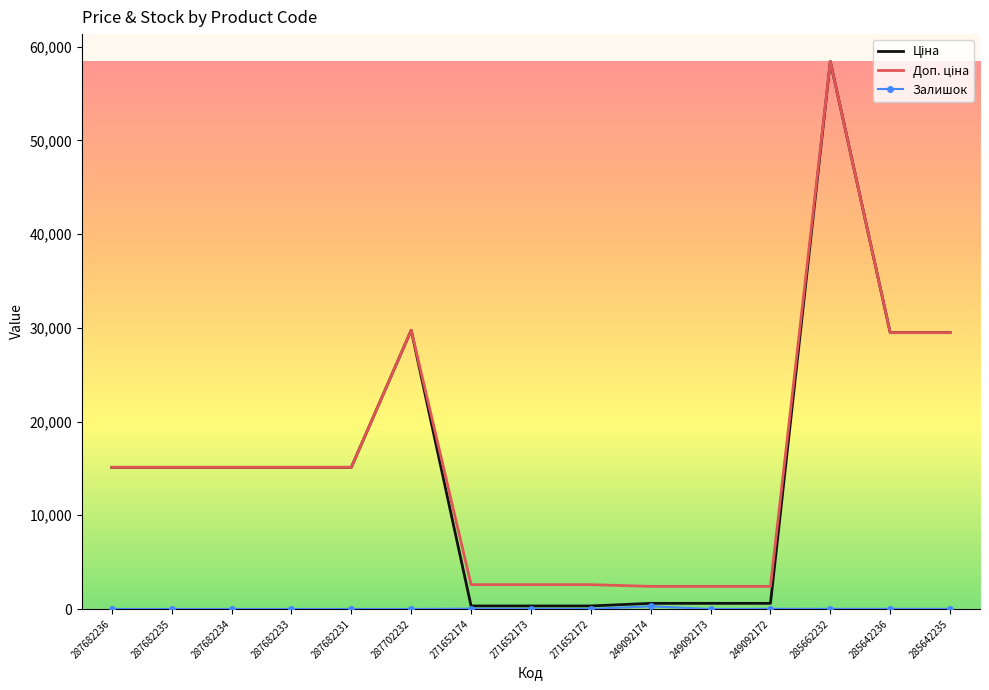

Which category has the highest value across all series?

285662232